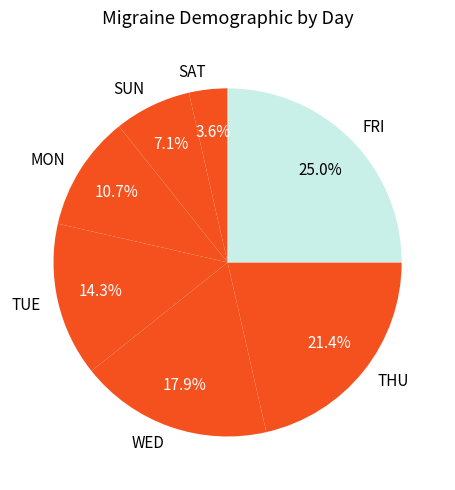

What is the largest slice in the pie chart?

FRI